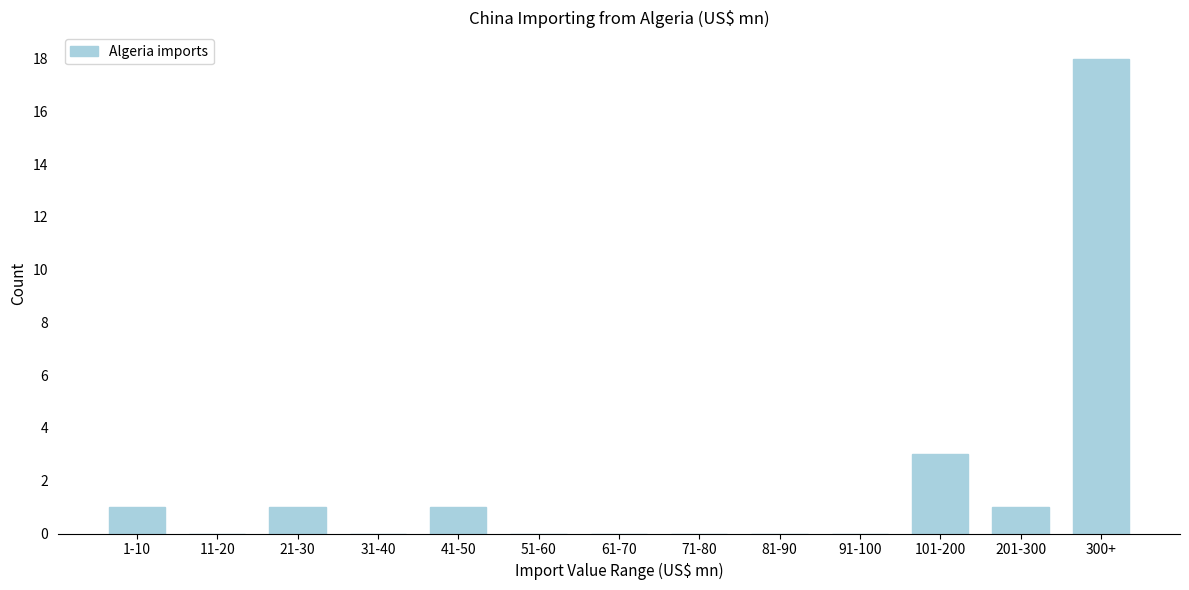

Reading left to right, extract all data points from this chart.

1-10=1	11-20=0	21-30=1	31-40=0	41-50=1	51-60=0	61-70=0	71-80=0	81-90=0	91-100=0	101-200=3	201-300=1	300+=18